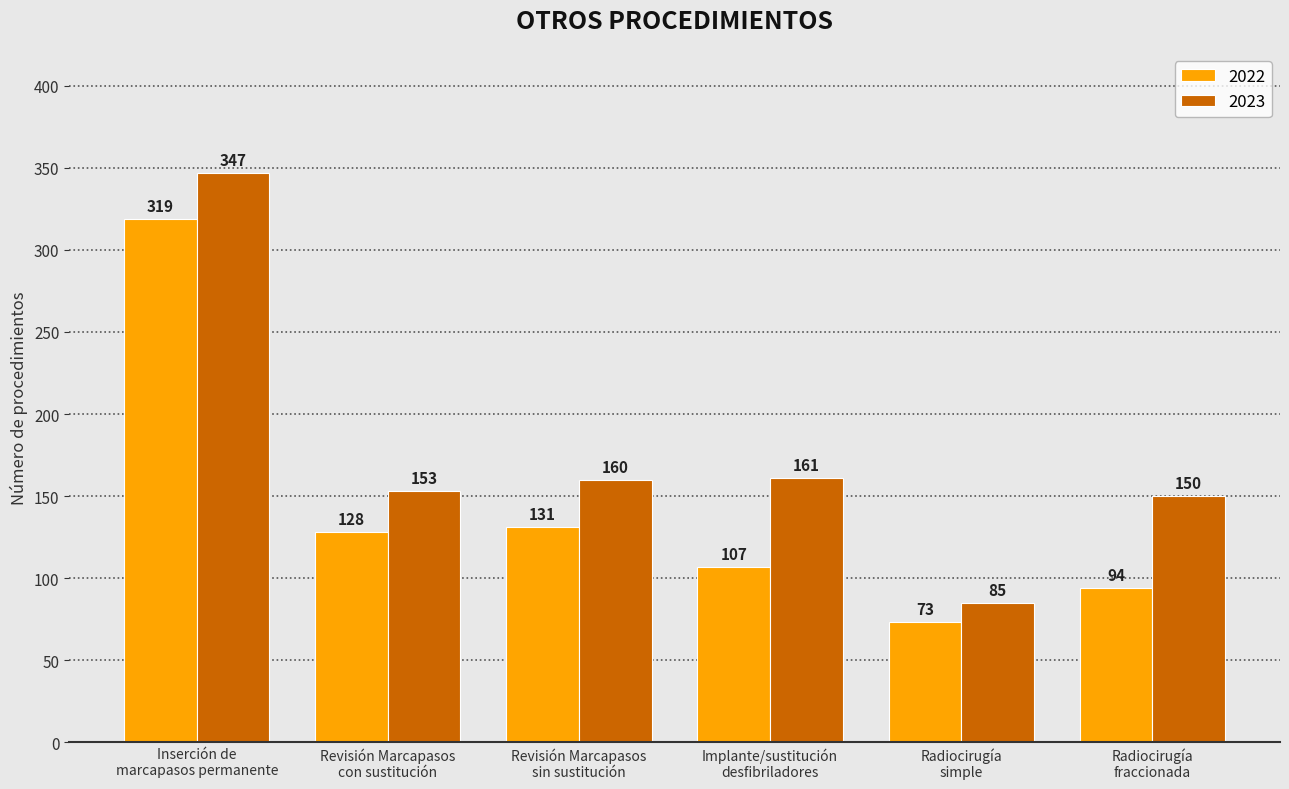

List the series in order of their peak value, highest first.

2023, 2022